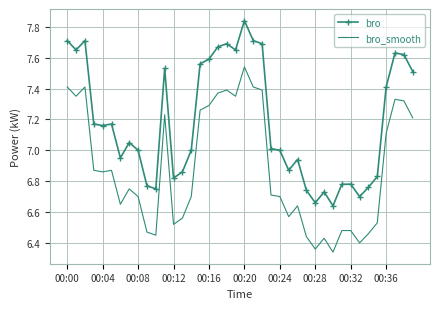

Which series has the largest total across all categories?

bro